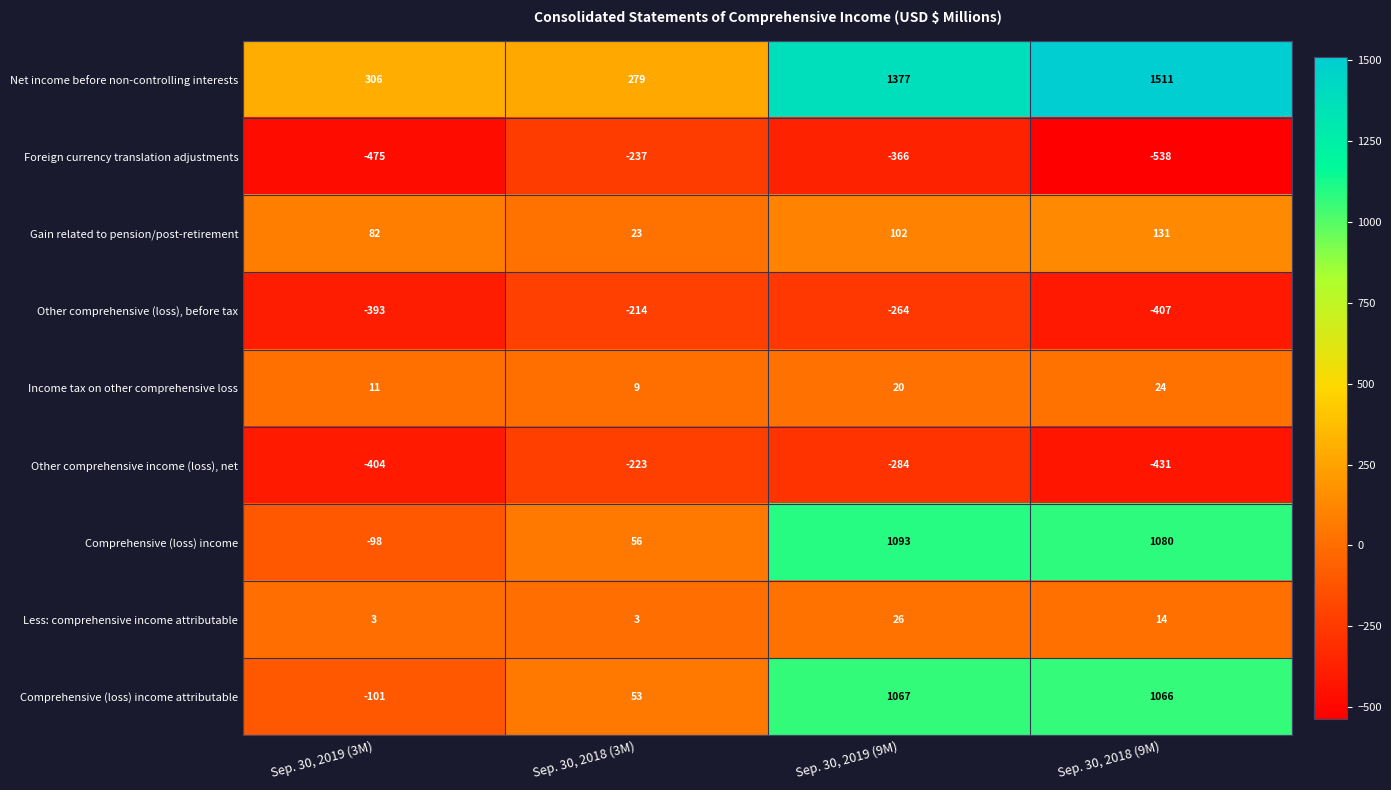

What value does the Net income before non-controlling interests series have at Sep. 30, 2018 (3M)?

279